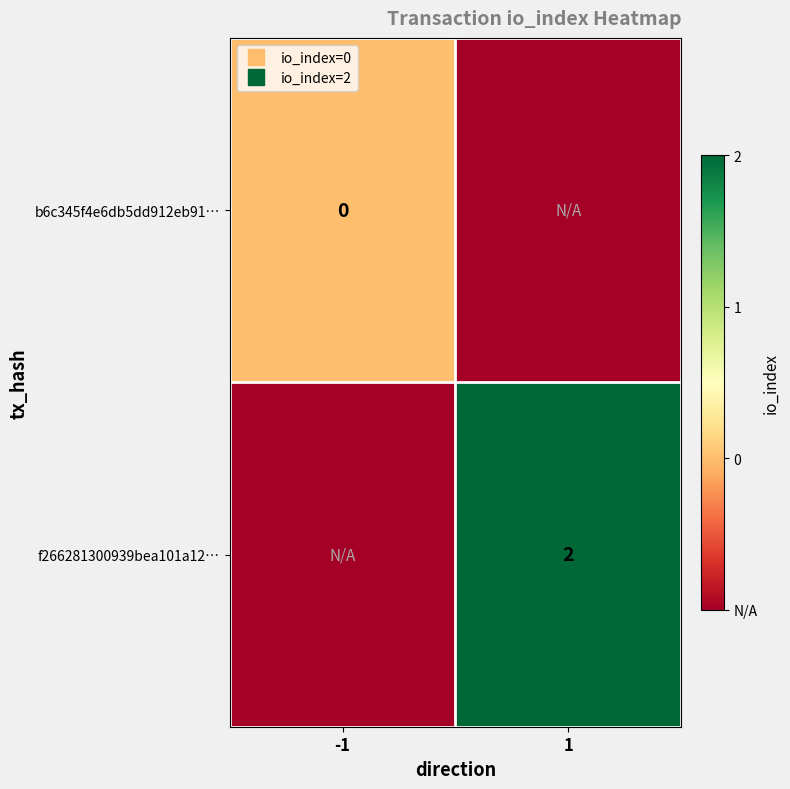

List the series in order of their peak value, highest first.

f266281300939bea101a12…, b6c345f4e6db5dd912eb91…